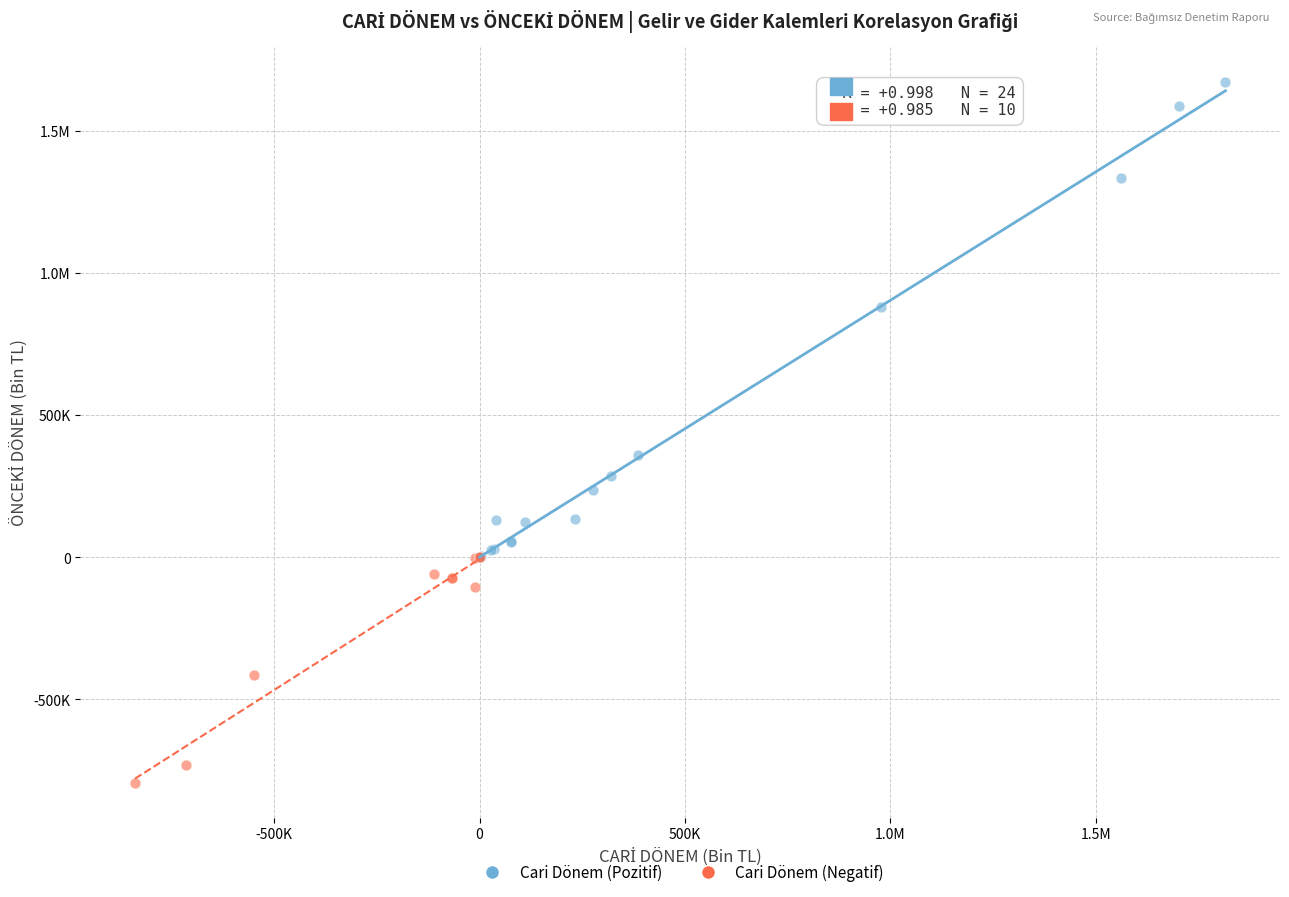

What are all the series names shown in the legend?

Cari Dönem (Pozitif), Cari Dönem (Negatif)